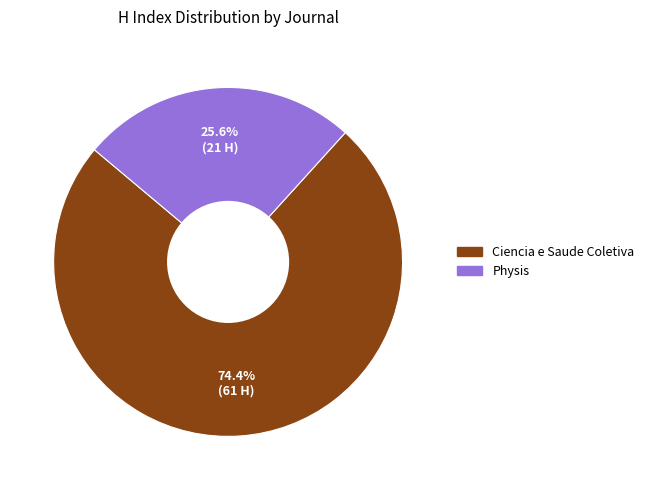

What portion of the pie excludes Ciencia e Saude Coletiva?

25.6%